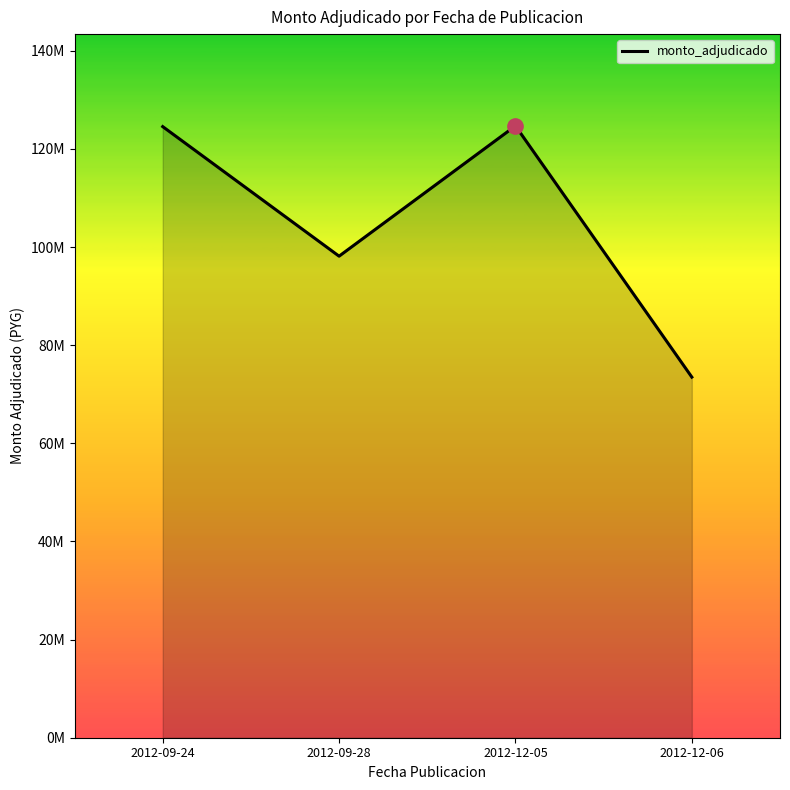

What position from the right is 2012-09-28?

3